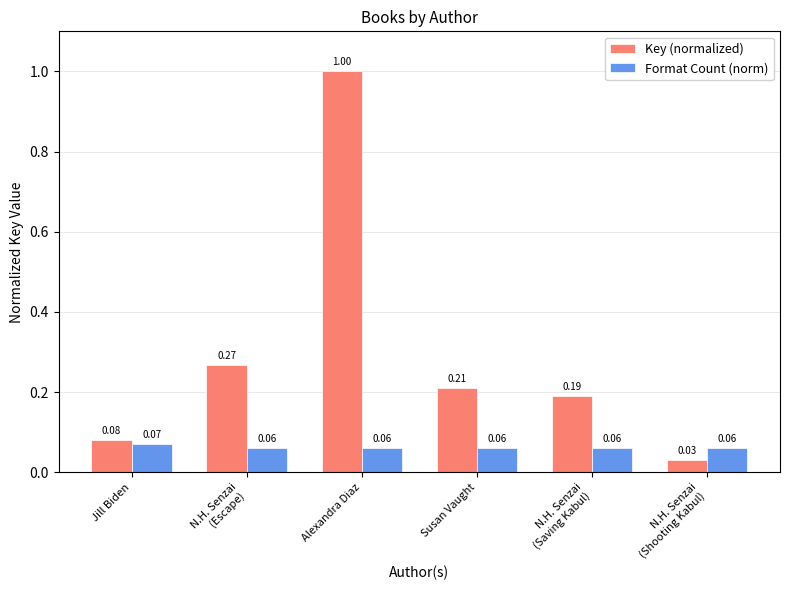

At how many categories does at least one series exceed 0?

6